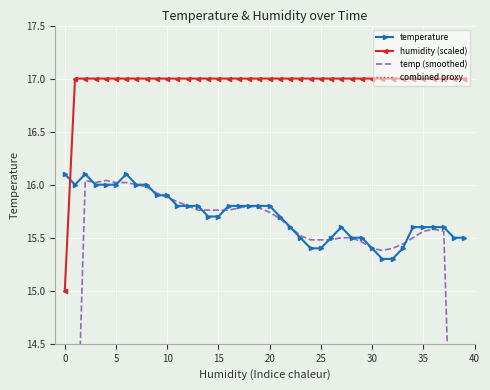

What is the highest value of the humidity (scaled) series?

17.0